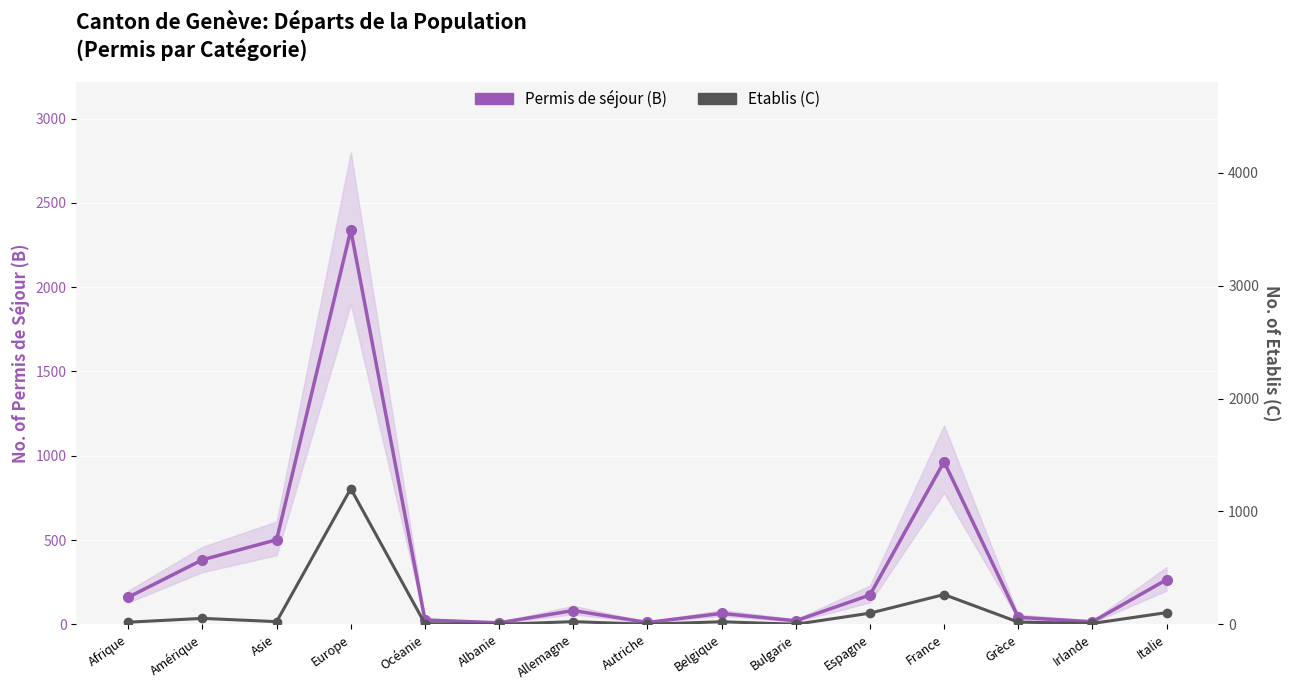

Which has a higher value, Océanie or Autriche?

Océanie